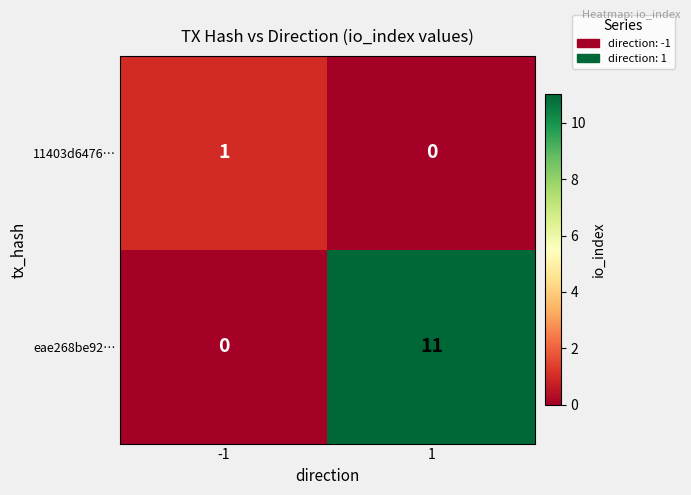

Reading left to right, extract all data points from this chart.

11403d6476…: 1	0
eae268be92…: 0	11